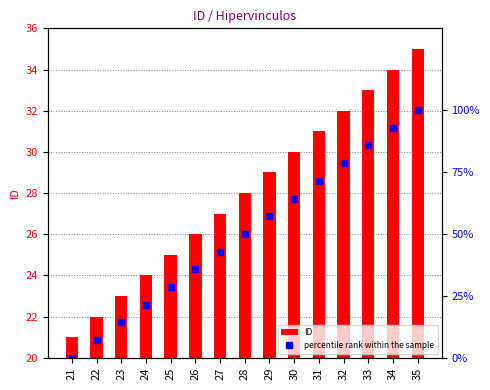

How many positive values does the percentile rank within the sample series have?

14